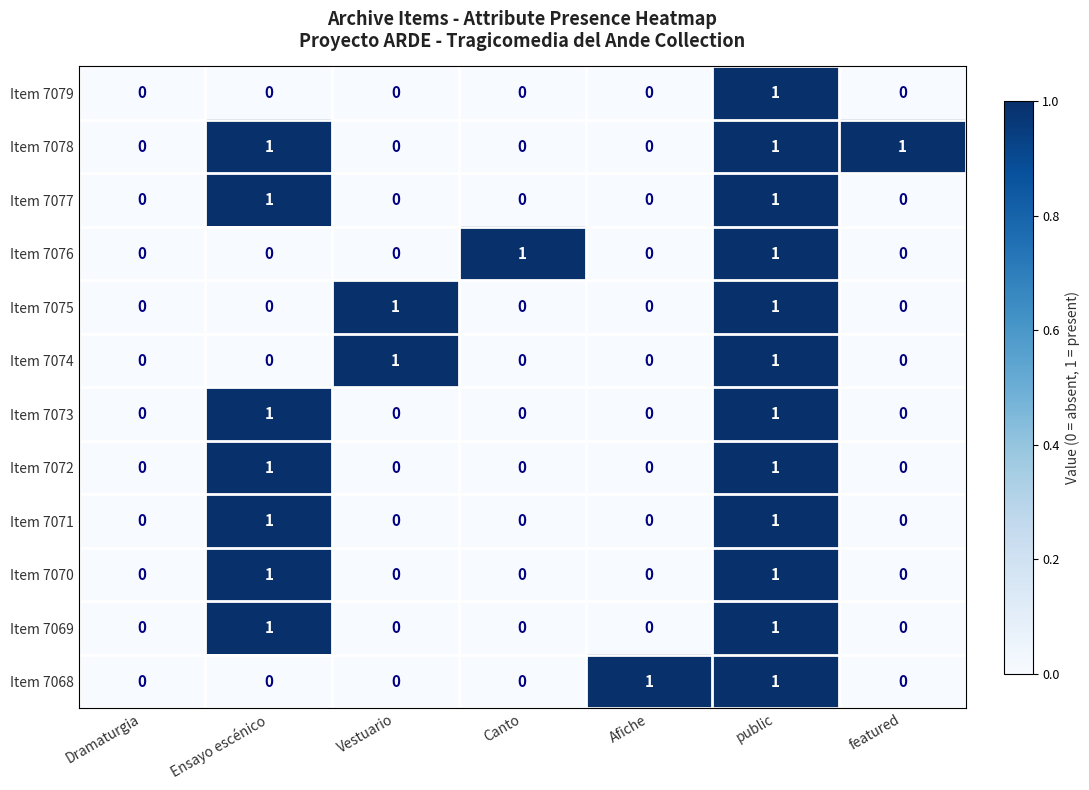

Count the Item 7074 values in the range 0 to 1.

7